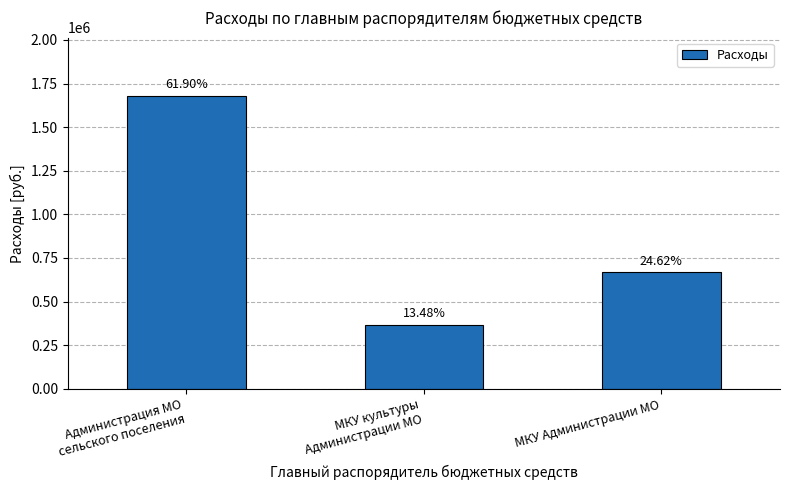

List the labels in order of value, smallest first.

МКУ культуры
Администрации МО, МКУ Администрации МО, Администрация МО
сельского поселения